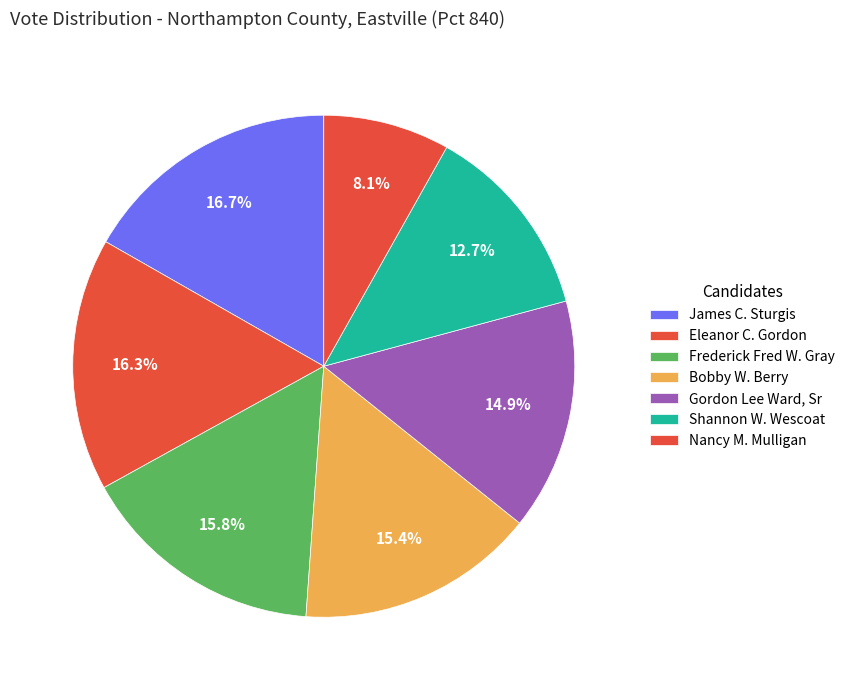

Rank the categories by value from lowest to highest.

Nancy M. Mulligan, Shannon W. Wescoat, Gordon Lee Ward, Sr, Bobby W. Berry, Frederick Fred W. Gray, Eleanor C. Gordon, James C. Sturgis